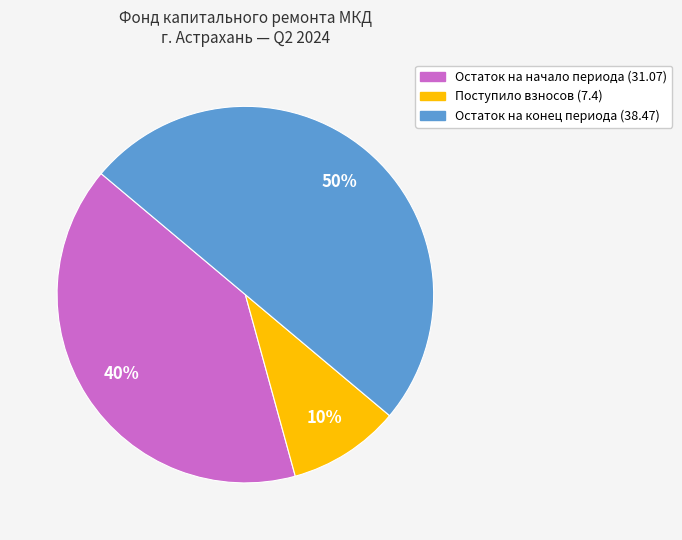

Count the number of slices in the pie.

3